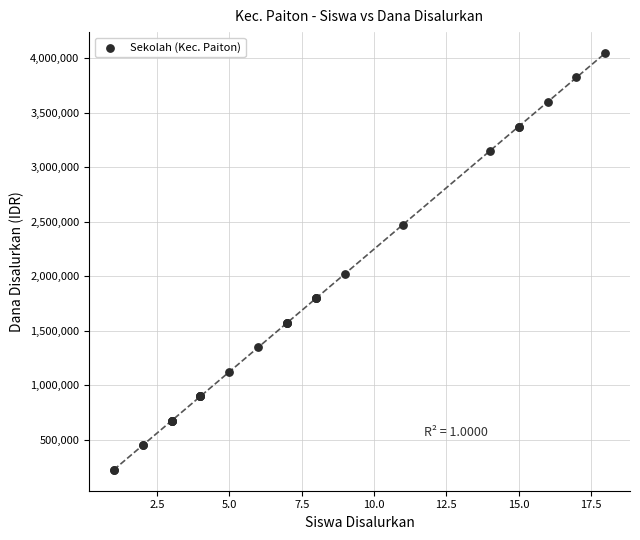

What Y value in the scatter plot is closest to 2137500?

2025000